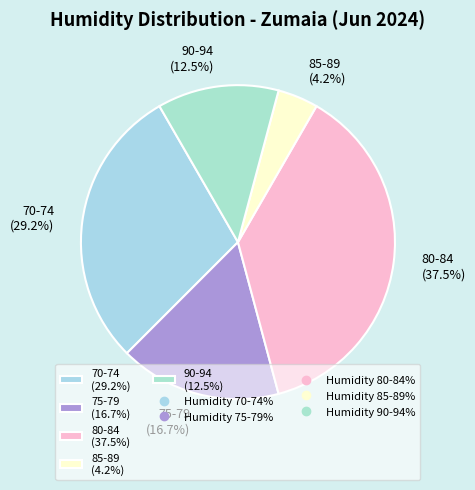

Which category has the biggest portion of the pie?

80-84 (37.5%)